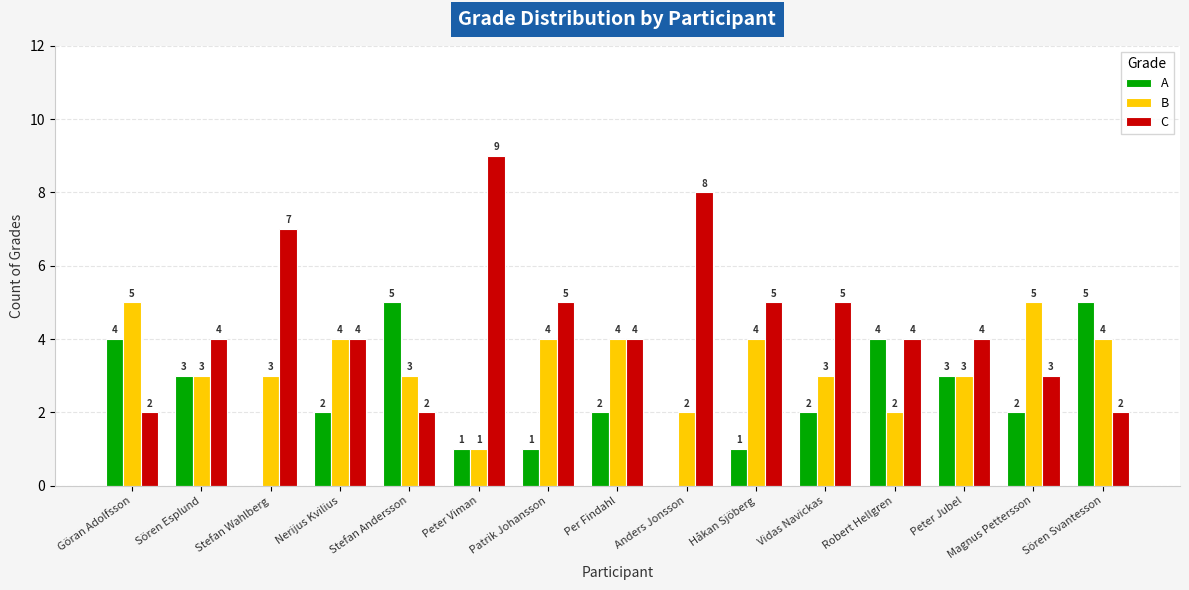

Which series changed the most between Patrik Johansson and Sören Svantesson?

A